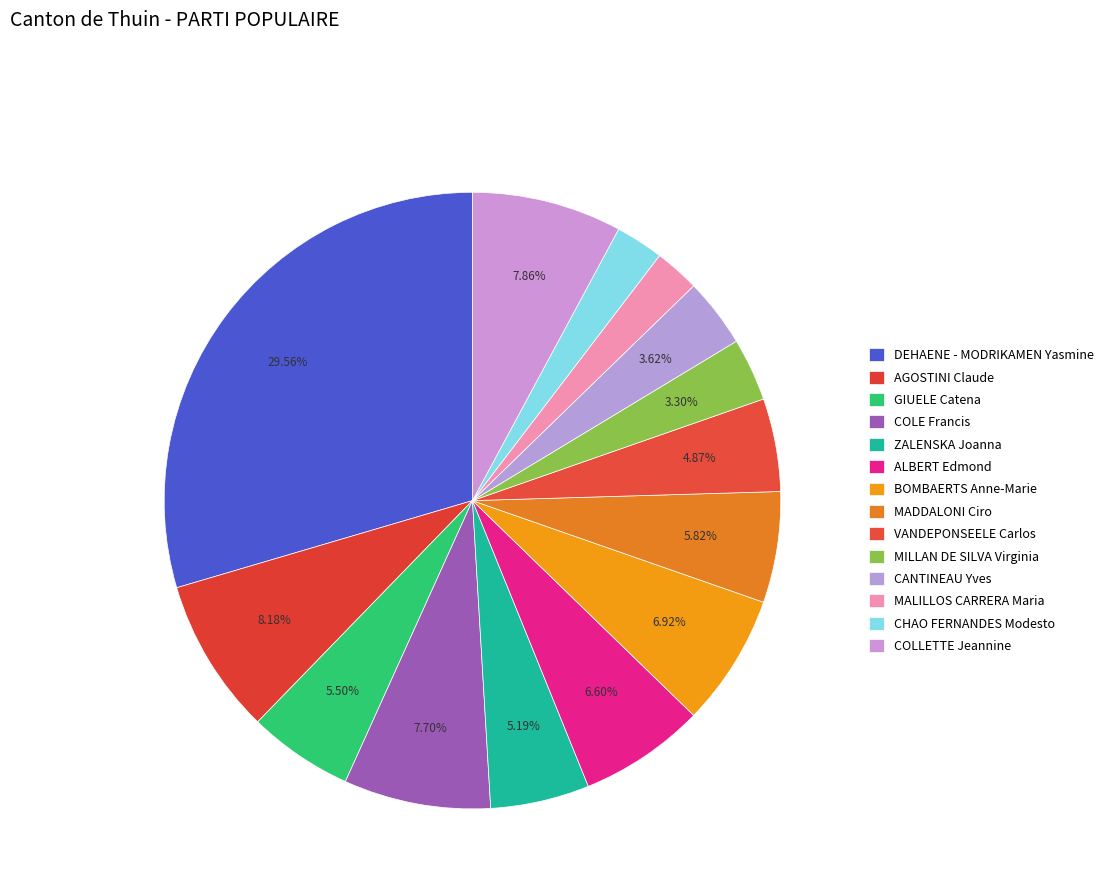

How many slices are in this pie chart?

14